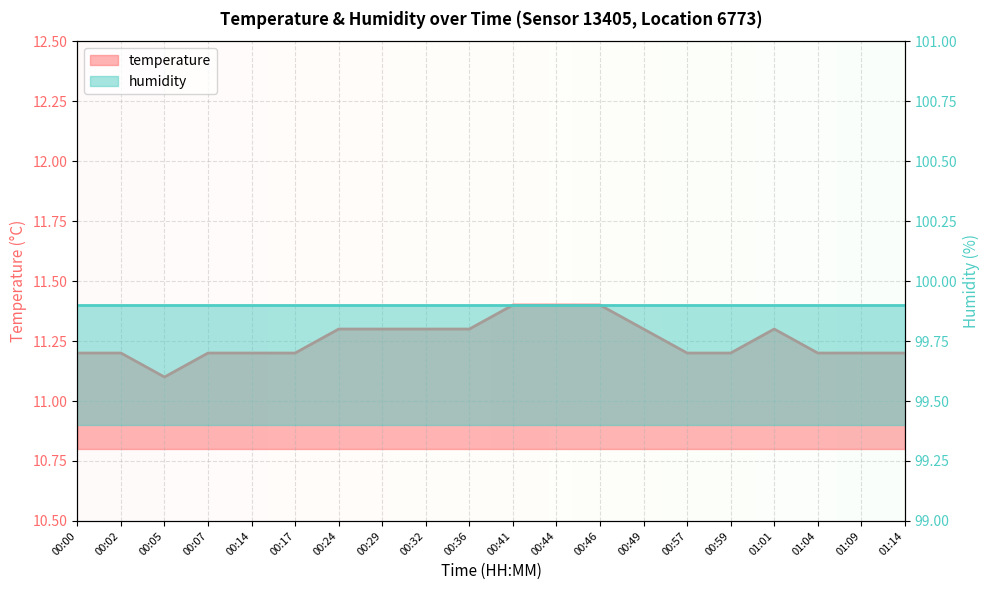

True or false: the data shows 7.2 at 00:57.

False